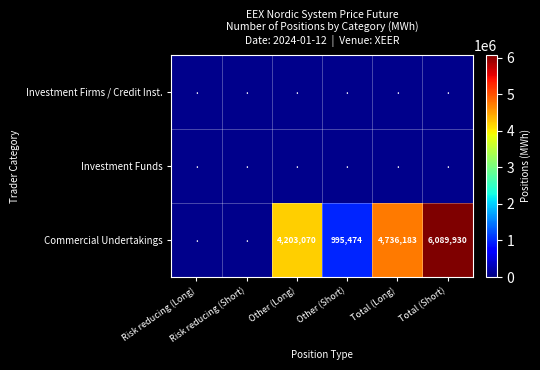

Is the value of Commercial Undertakings at Other (Long) greater than the value of Investment Funds at Other (Short)?

No